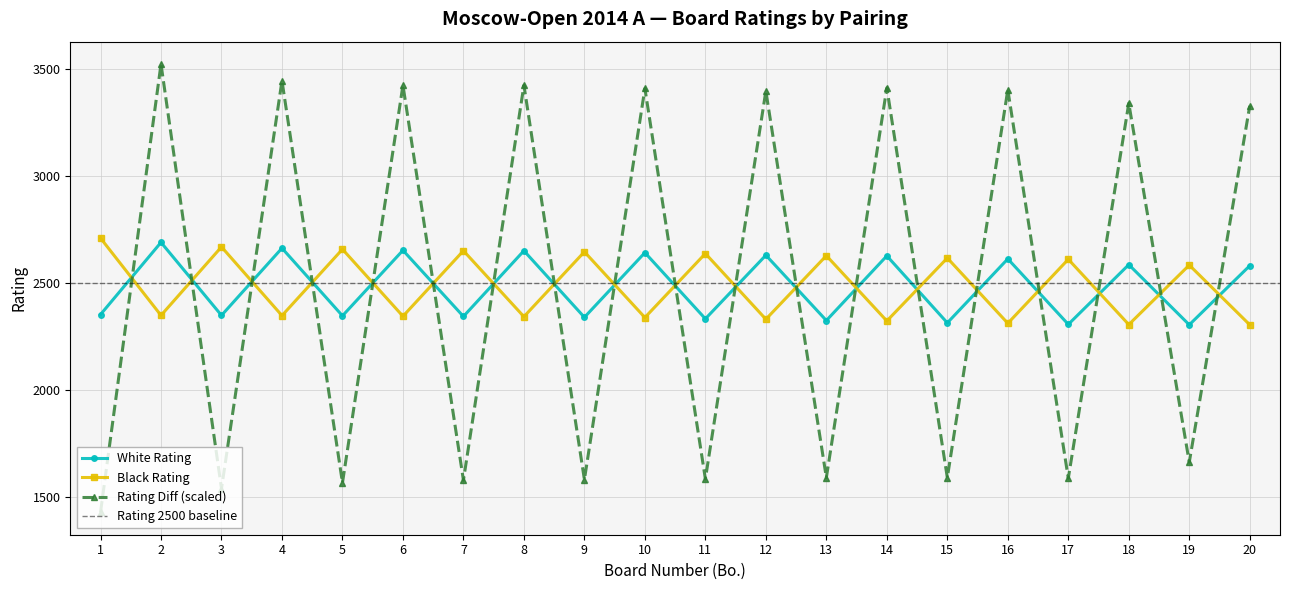

Does the chart display data point markers on the line(s)?

Yes